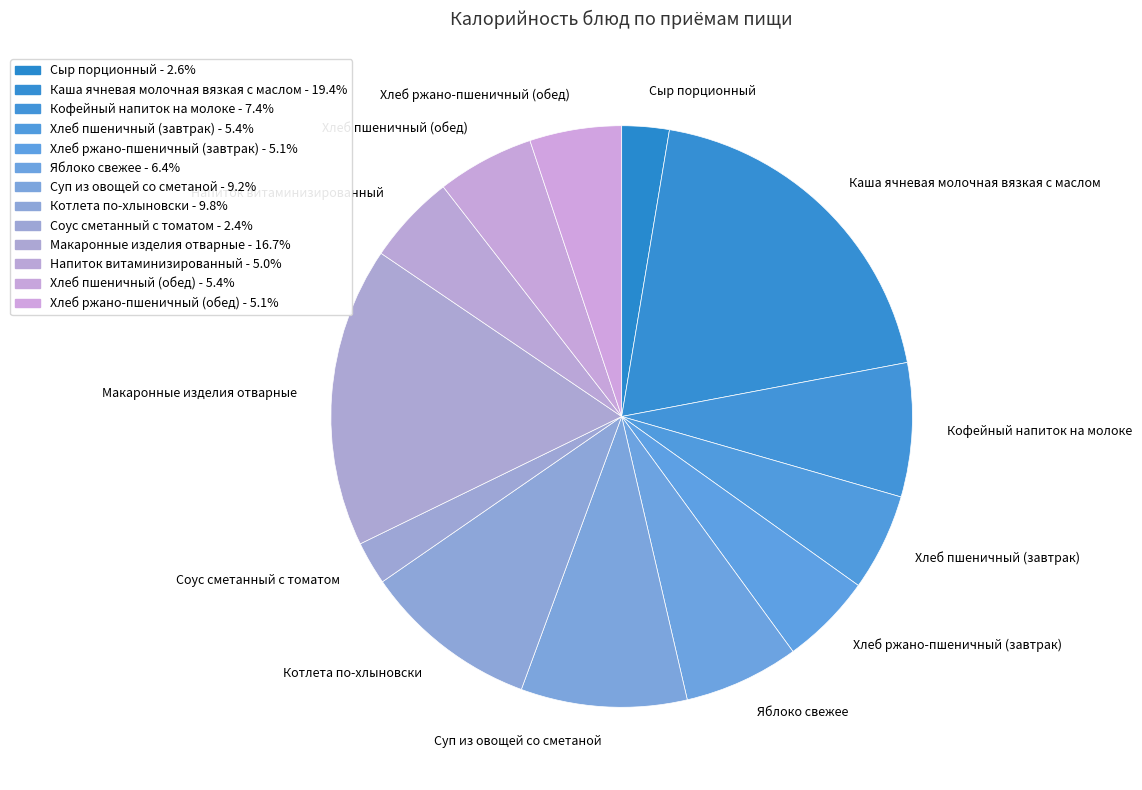

Is there a majority slice in this chart?

No